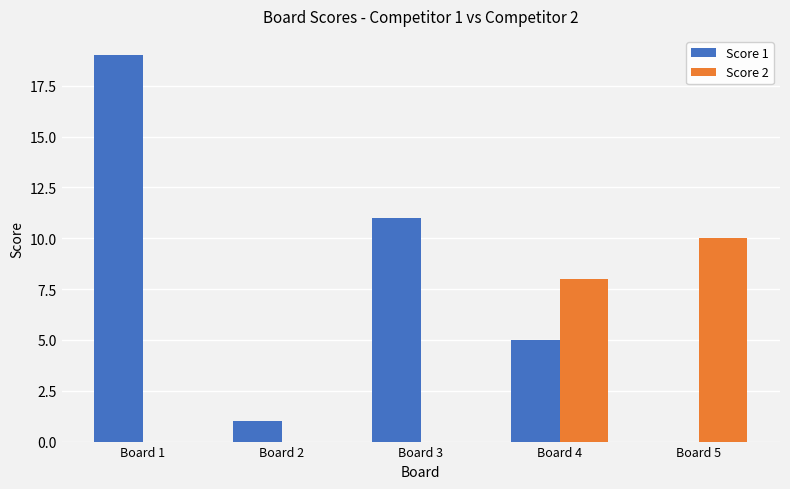

Reading right to left, list all the values displayed in this chart.

Score 1: 0	5	11	1	19
Score 2: 10	8	0	0	0